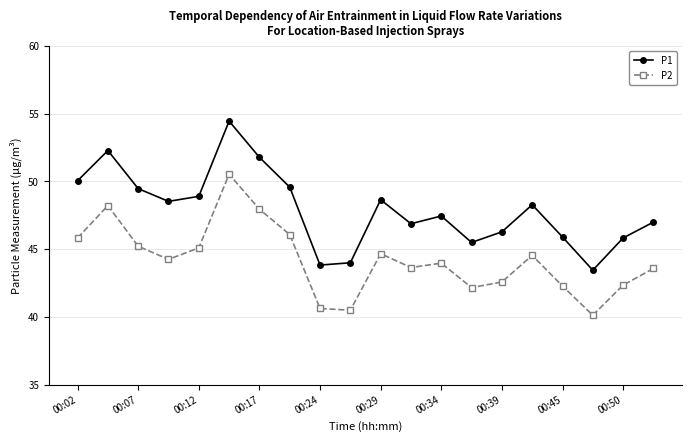

Rank the series by their maximum value, from lowest to highest.

P2, P1